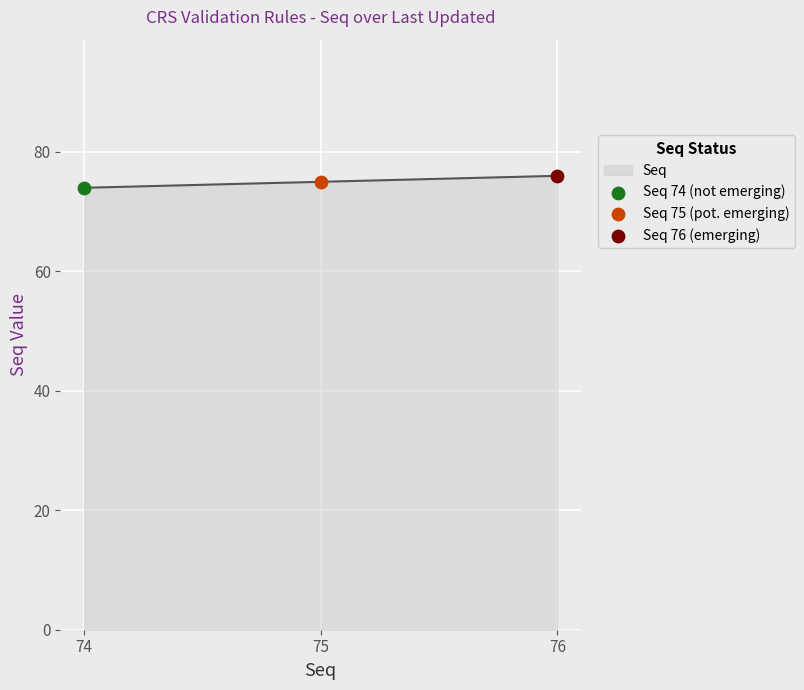

Approximately how many times larger is the value at 76 compared to 75?

1.0